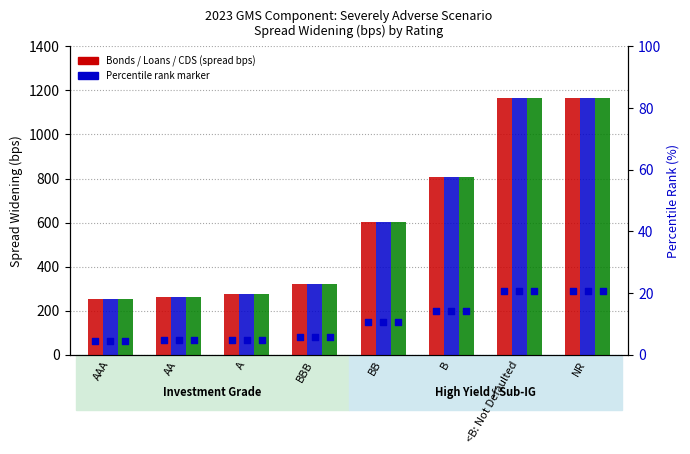

What is the total value across all series at A?

829.2